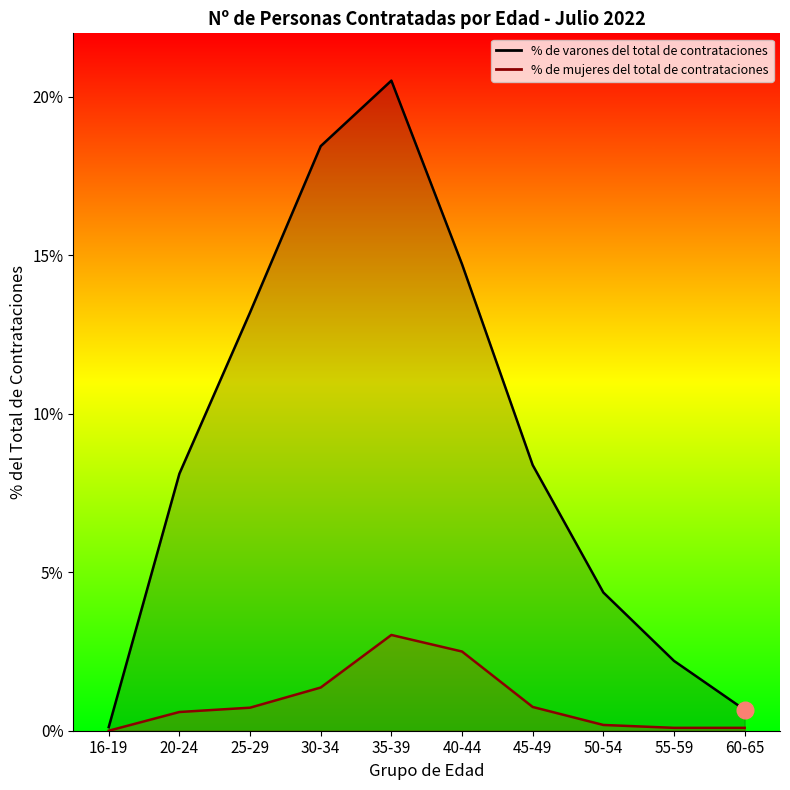

What are all the series names shown in the legend?

% de varones del total de contrataciones, % de mujeres del total de contrataciones